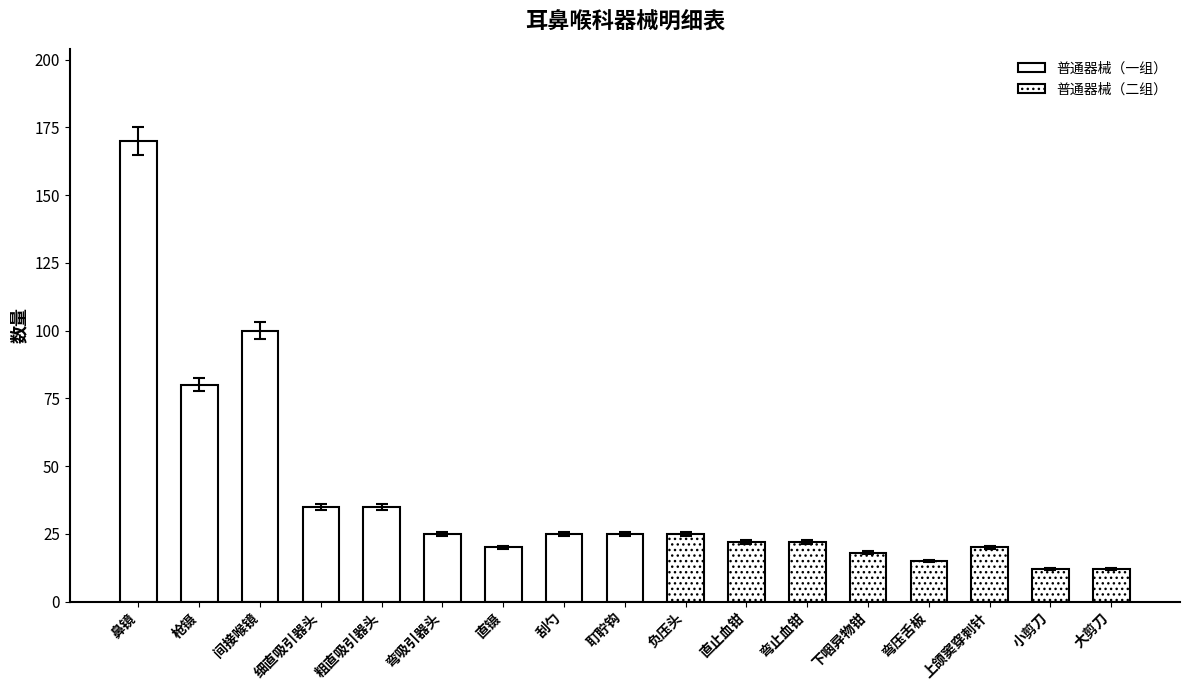

How many values exceed 25?

5